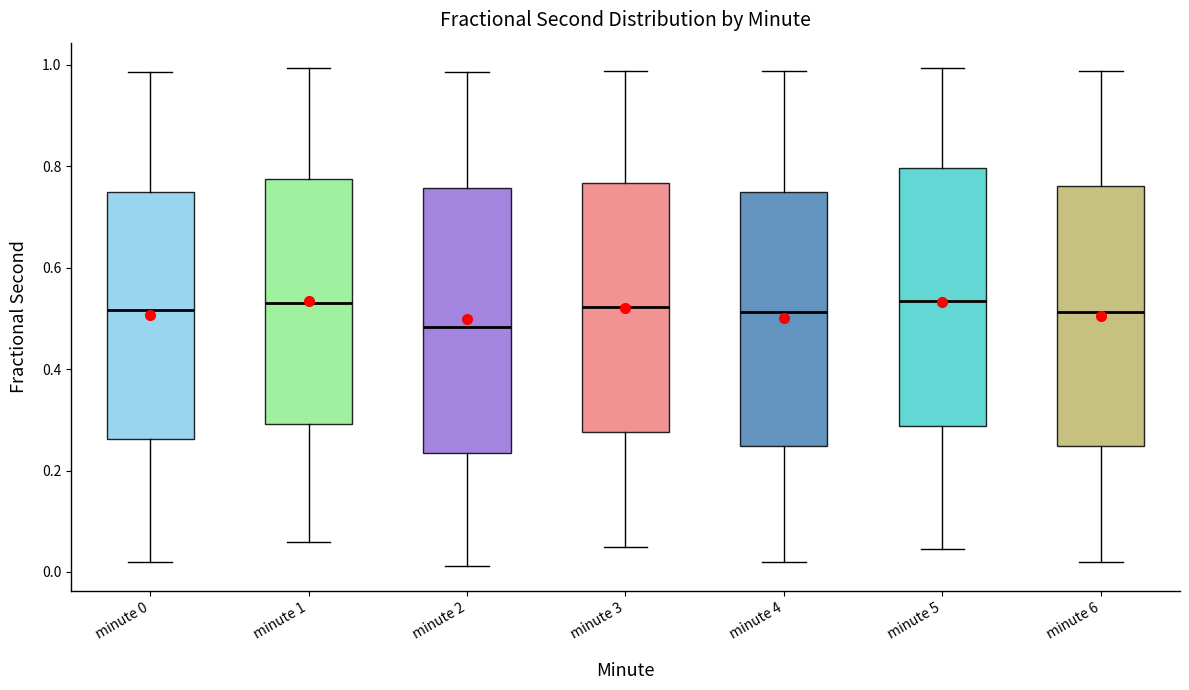

Where does the upper whisker of the box for minute 0 end on the y-axis? The values are not printed on the chart, so give them approximately, as read against the axis.

0.98